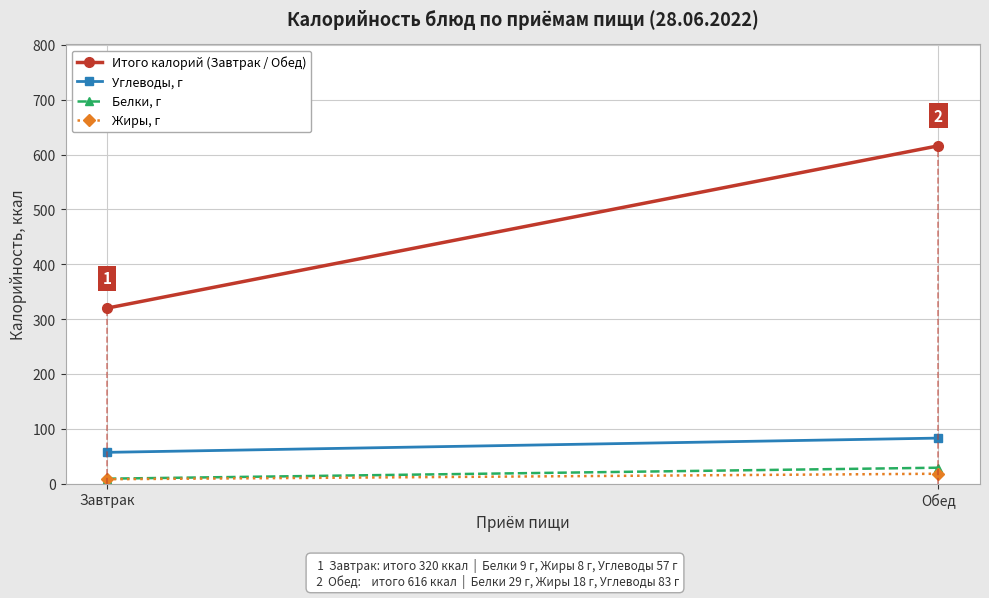

What is the difference between the highest and lowest values at Обед?

598